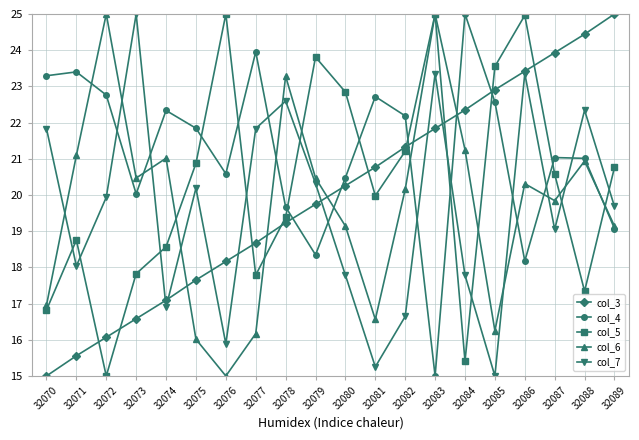

What are all the series names shown in the legend?

col_3, col_4, col_5, col_6, col_7